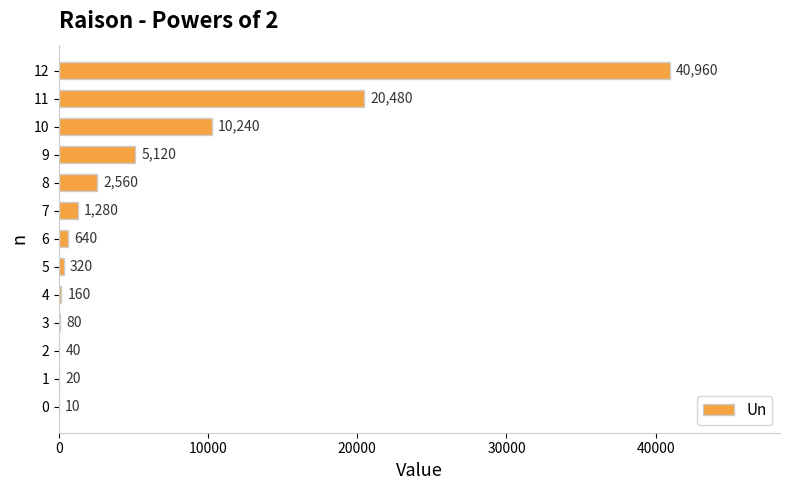

Where is the data nearest to the value 20485?

11